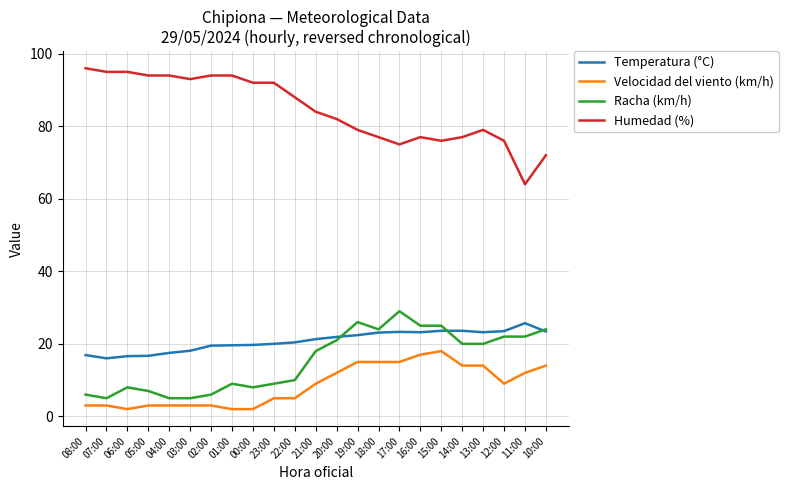

What is the total value across all series at 07:00?

119.0